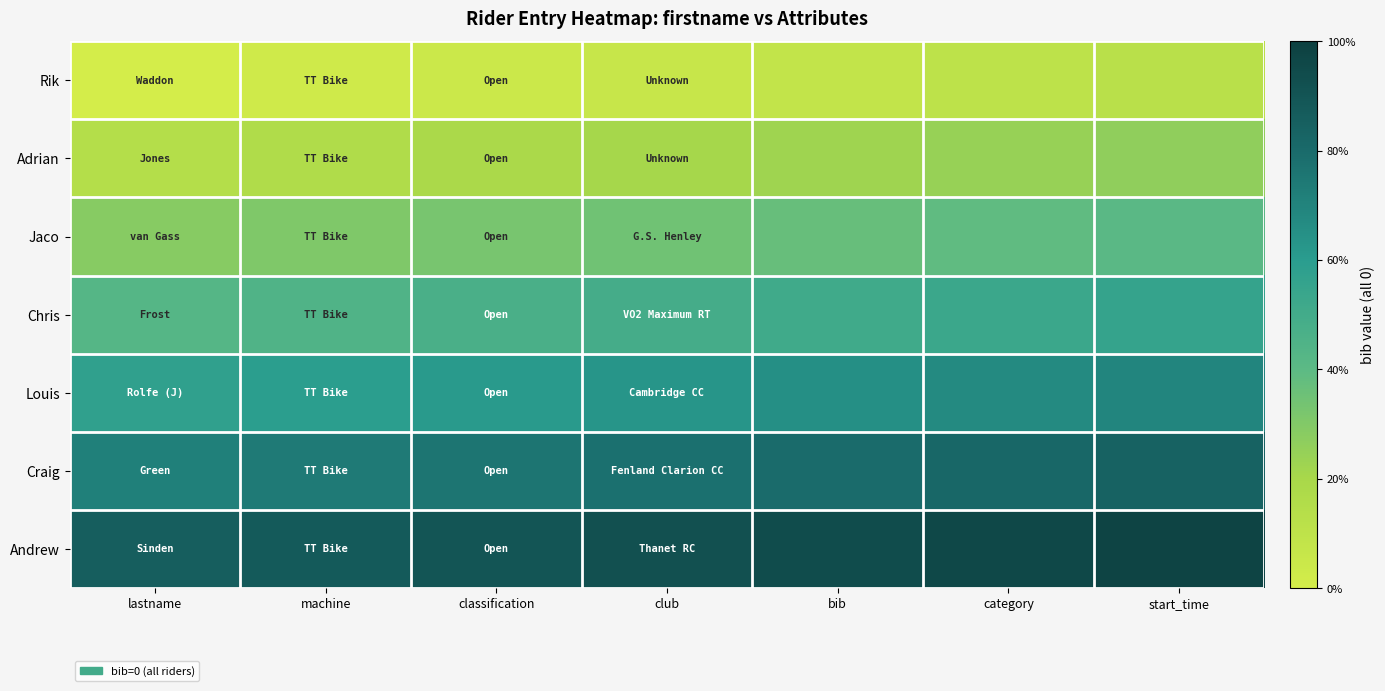

Reading right to left, what are all the values shown in this chart?

Rik: start_time=0.1	category=0.1	bib=0.1	club=0.1	classification=0.0	machine=0.0	lastname=0.0
Adrian: start_time=0.3	category=0.2	bib=0.2	club=0.2	classification=0.2	machine=0.2	lastname=0.1
Jaco: start_time=0.4	category=0.4	bib=0.4	club=0.3	classification=0.3	machine=0.3	lastname=0.3
Chris: start_time=0.6	category=0.5	bib=0.5	club=0.5	classification=0.5	machine=0.4	lastname=0.4
Louis: start_time=0.7	category=0.7	bib=0.7	club=0.6	classification=0.6	machine=0.6	lastname=0.6
Craig: start_time=0.8	category=0.8	bib=0.8	club=0.8	classification=0.8	machine=0.7	lastname=0.7
Andrew: start_time=1.0	category=1.0	bib=0.9	club=0.9	classification=0.9	machine=0.9	lastname=0.9